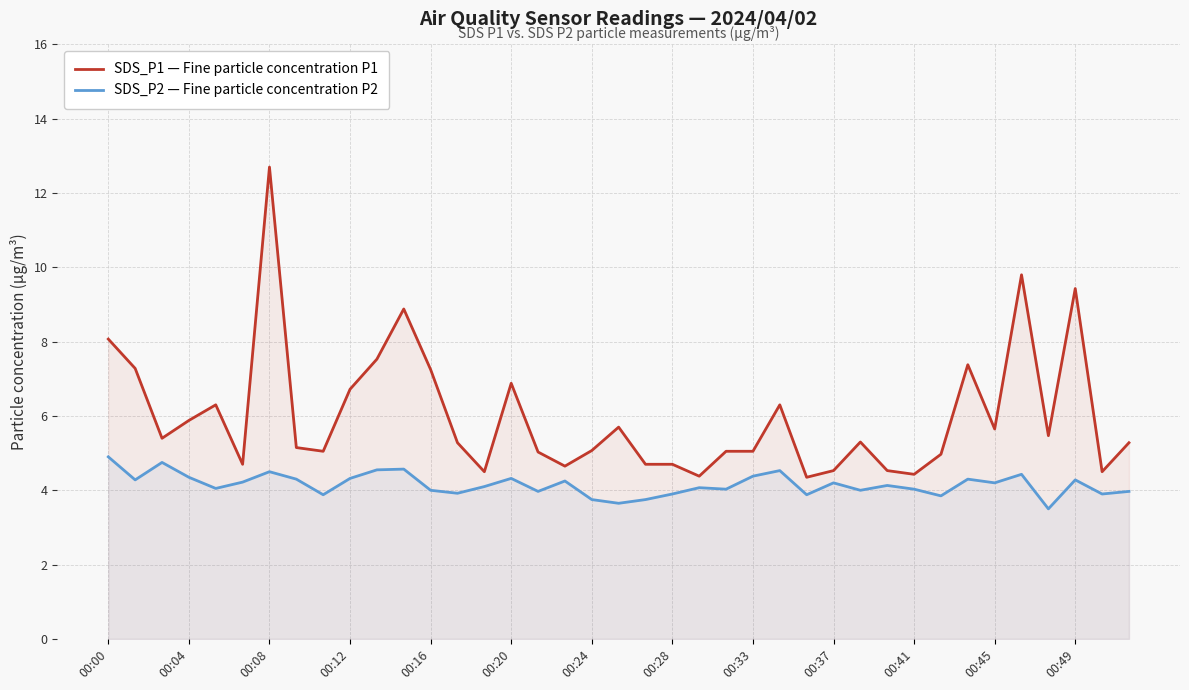

How many distinct data groups are displayed?

2